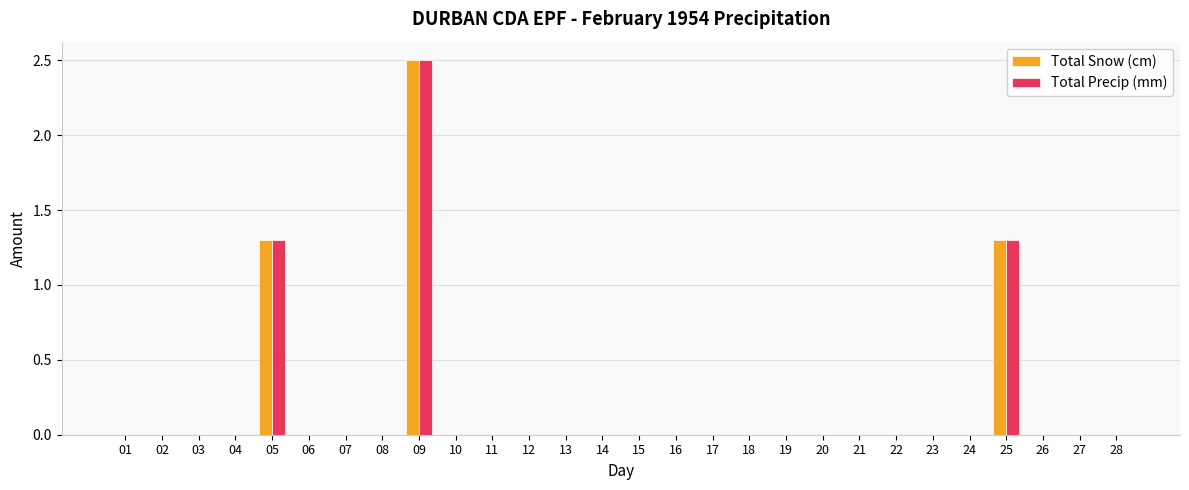

How many Total Snow (cm) values are between 0 and 1?

25